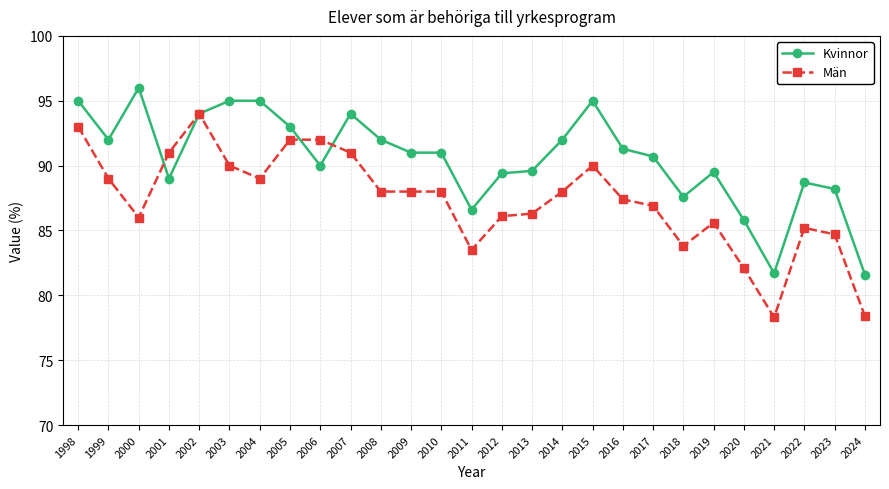

Which series has the largest range (max minus min)?

Män